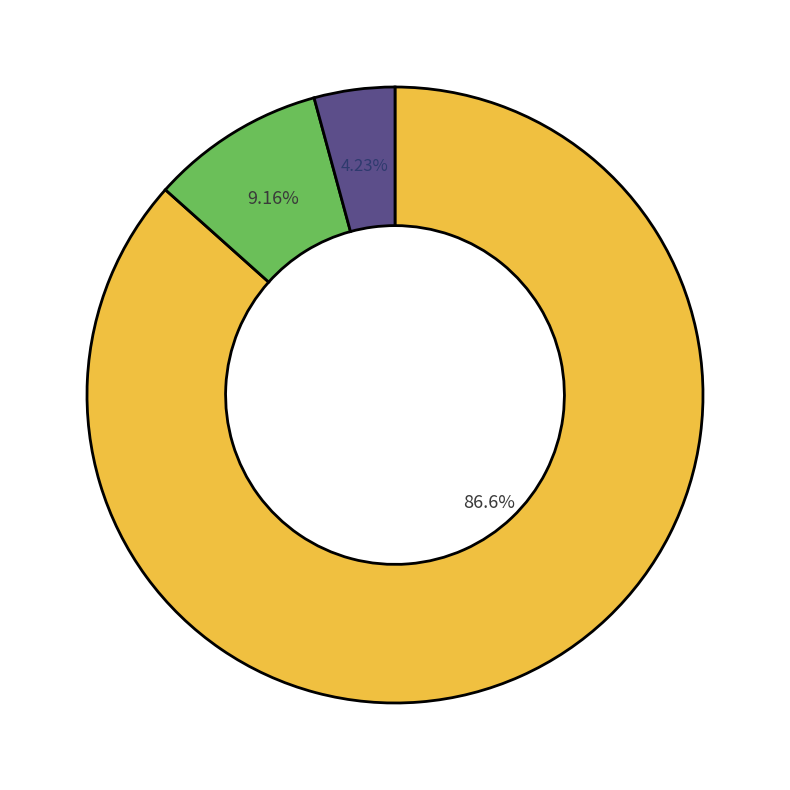

Does any single category account for the majority?

Yes